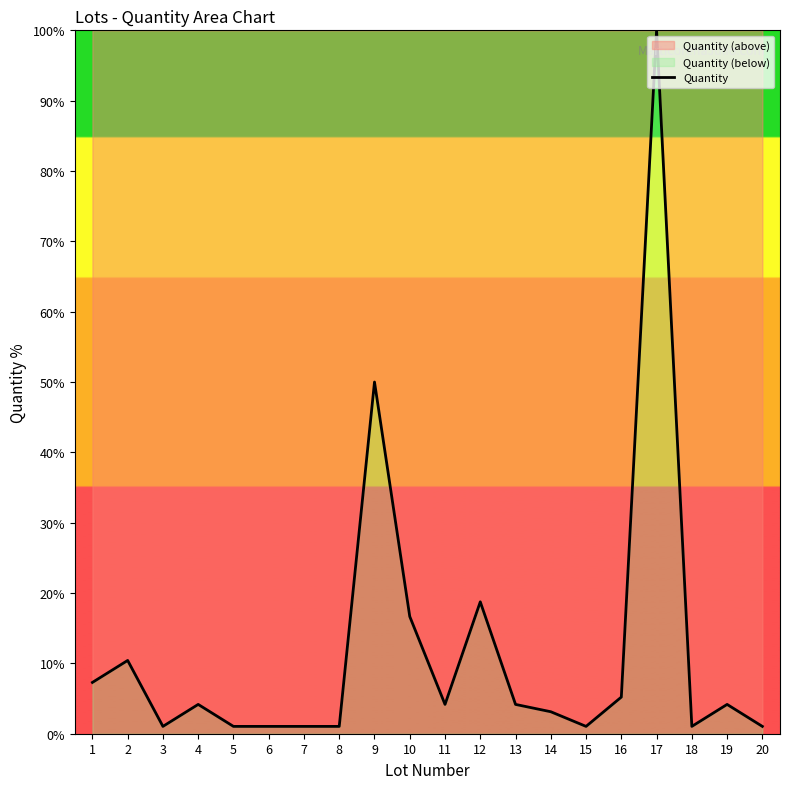

At which label is the value closest to 50?

9